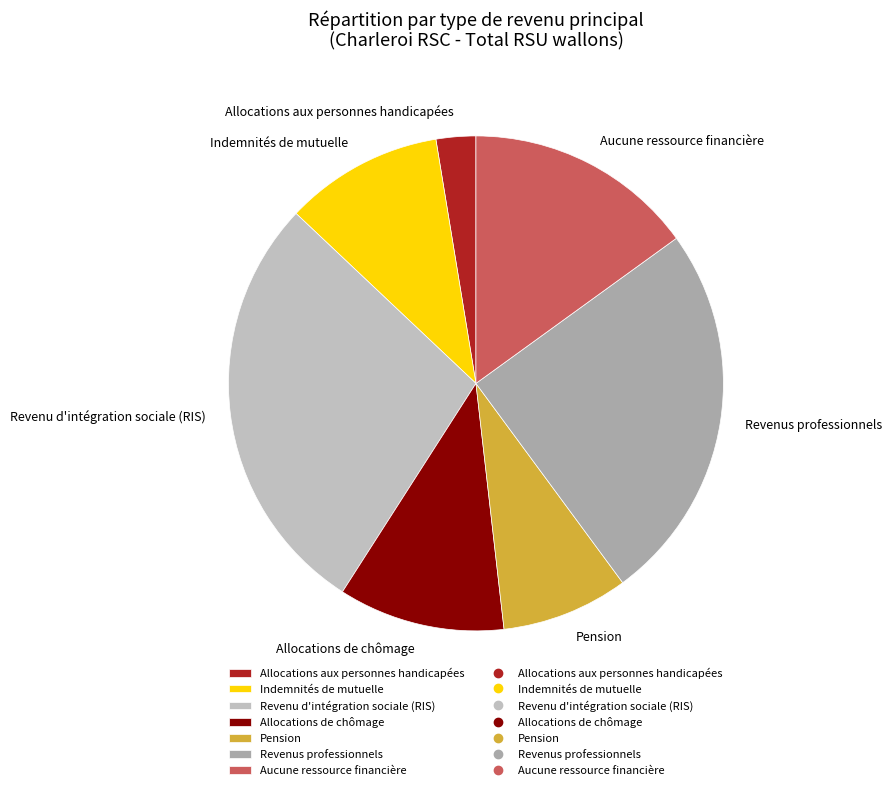

True or false: Indemnités de mutuelle accounts for 2% of the total.

False